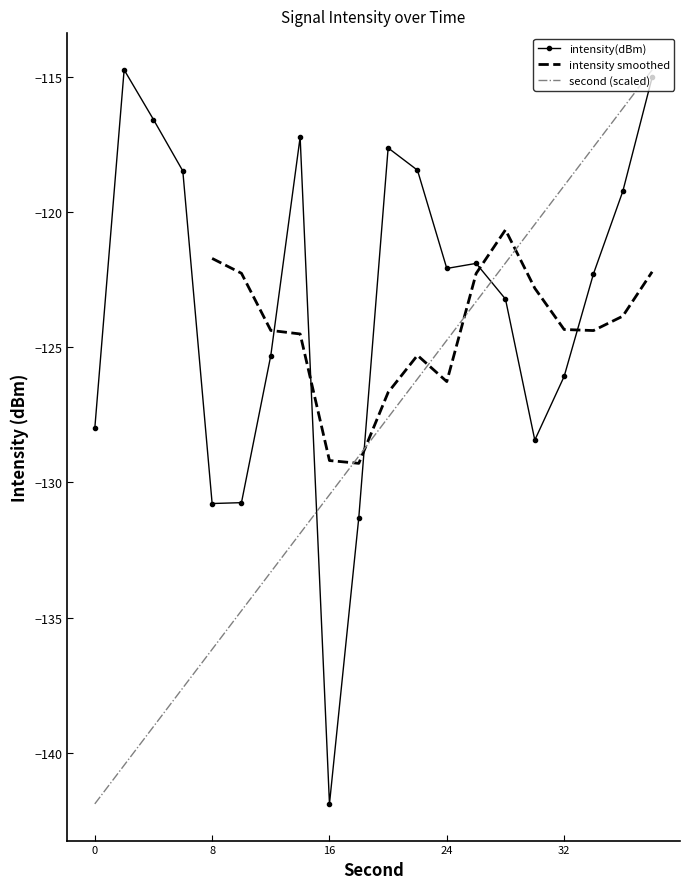

The value of second at 6 is -137.6. True or false?

True